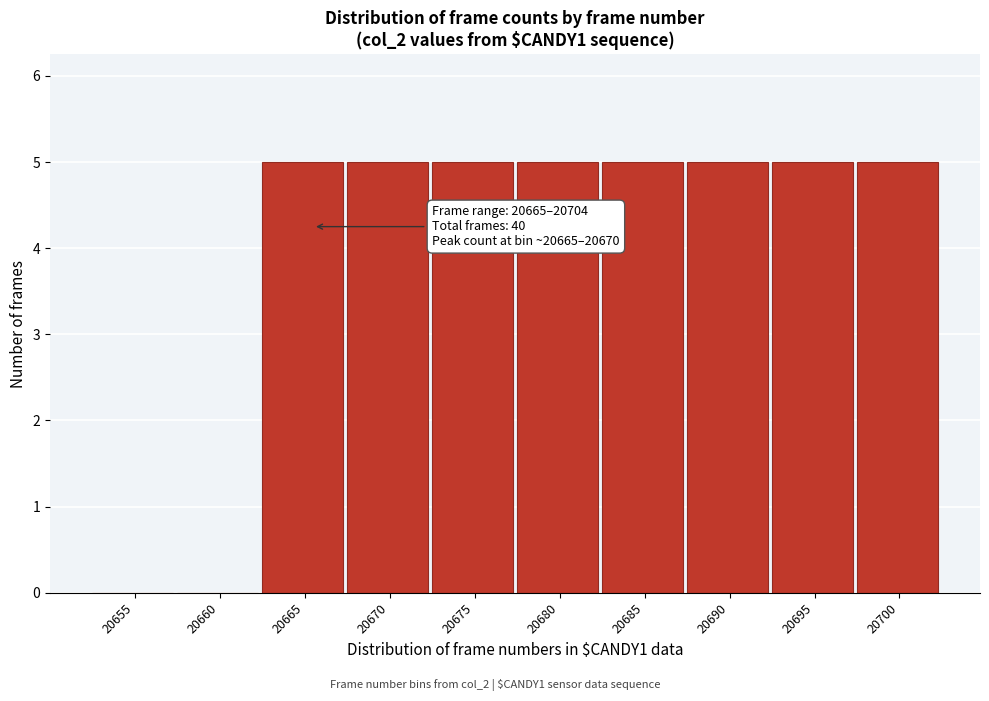

Reading right to left, extract all data points from this chart.

20700=5	20695=5	20690=5	20685=5	20680=5	20675=5	20670=5	20665=5	20660=0	20655=0